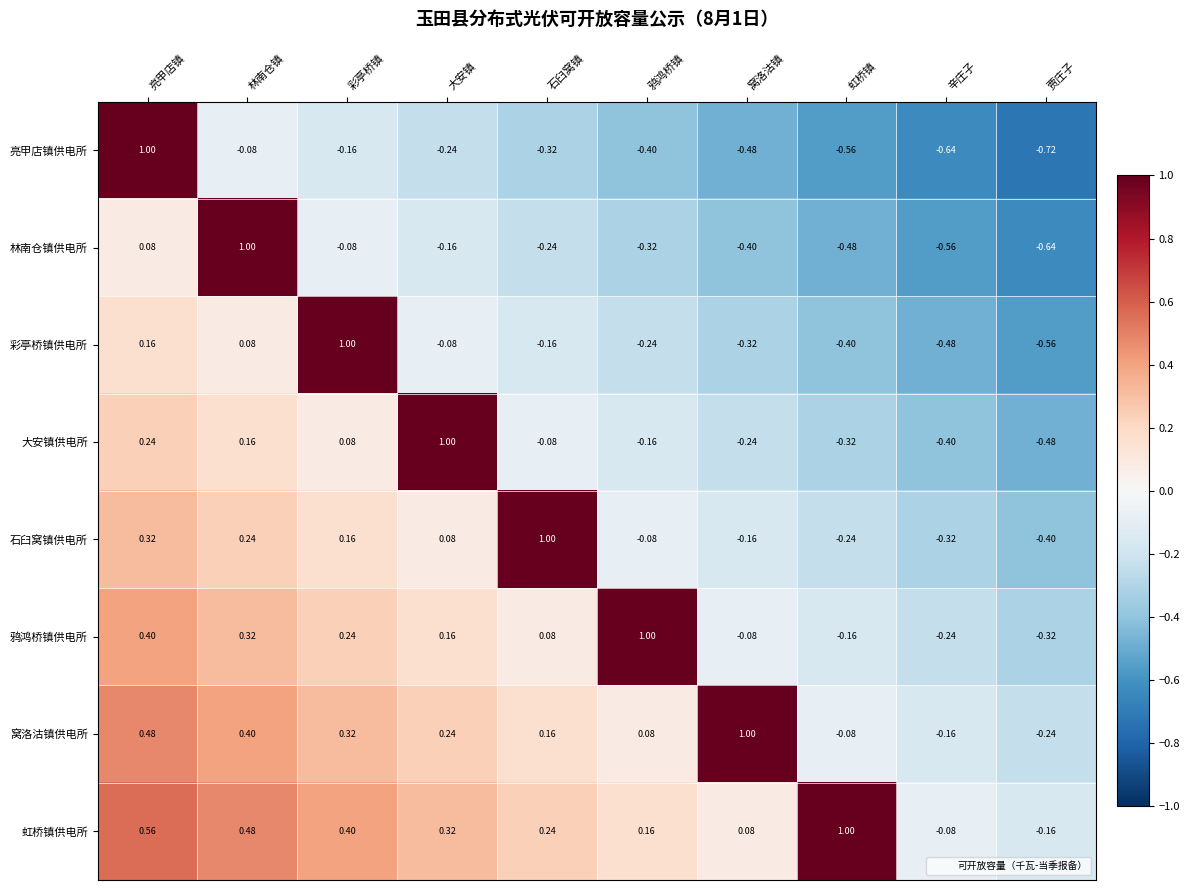

Which series changed the most between 大安镇 and 贾庄子?

大安镇供电所